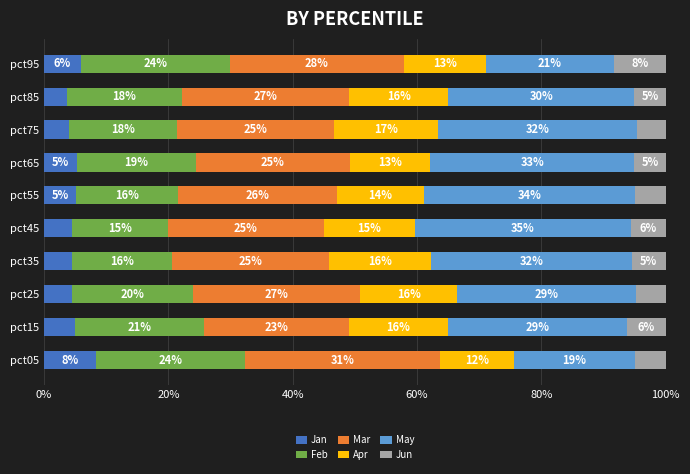

Where is Jan nearest to the value 6?

pct95